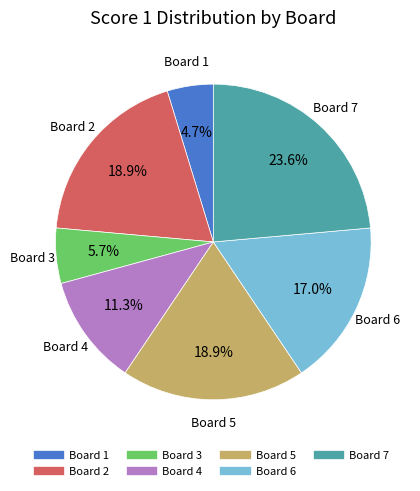

What is the ratio of the value at Board 2 to the value at Board 5?

1.0